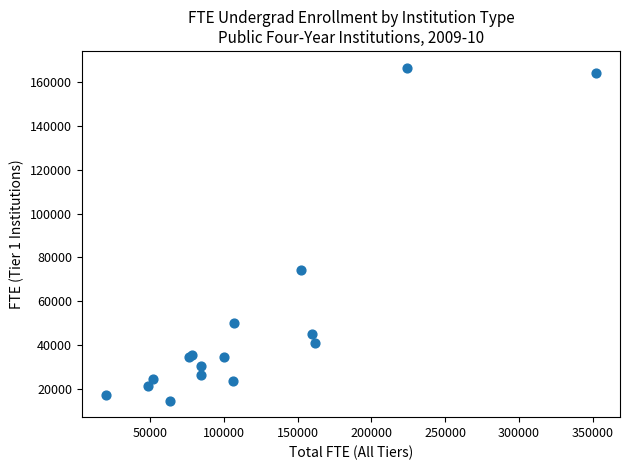

What Y value in the scatter plot is closest to 90638?

74274.6